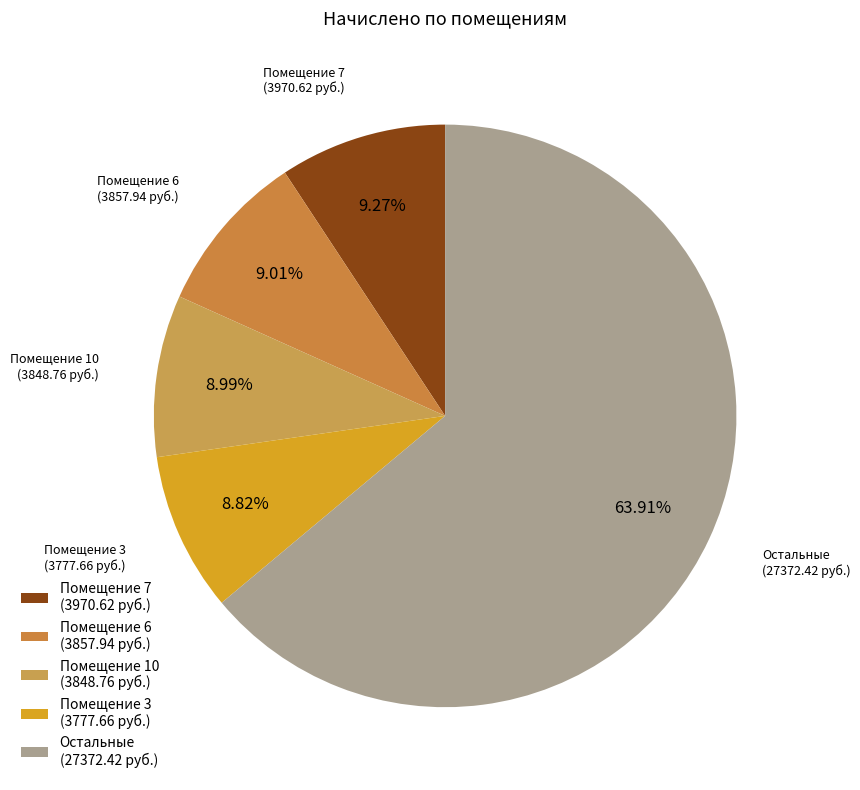

Which category has the biggest portion of the pie?

Остальные